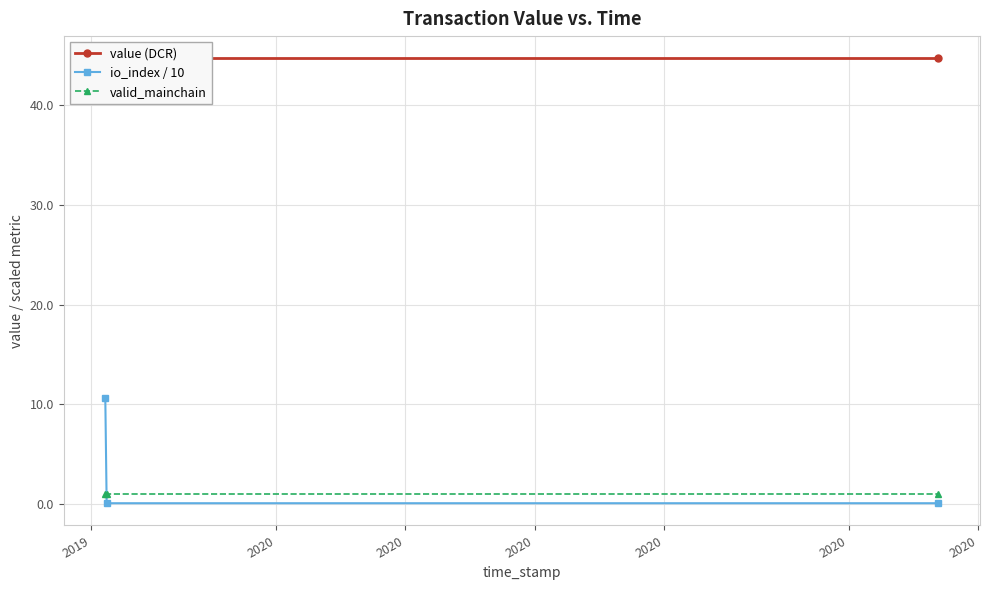

What is the value of the value (DCR) point at the 1st from the left?

44.7